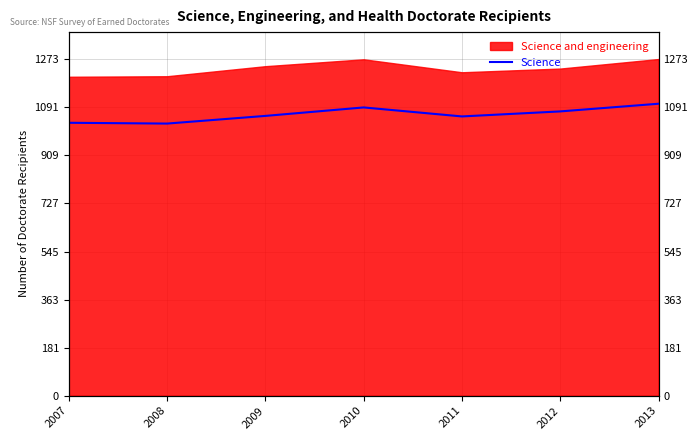

List the labels in order of value, smallest first.

2008, 2007, 2011, 2009, 2012, 2010, 2013